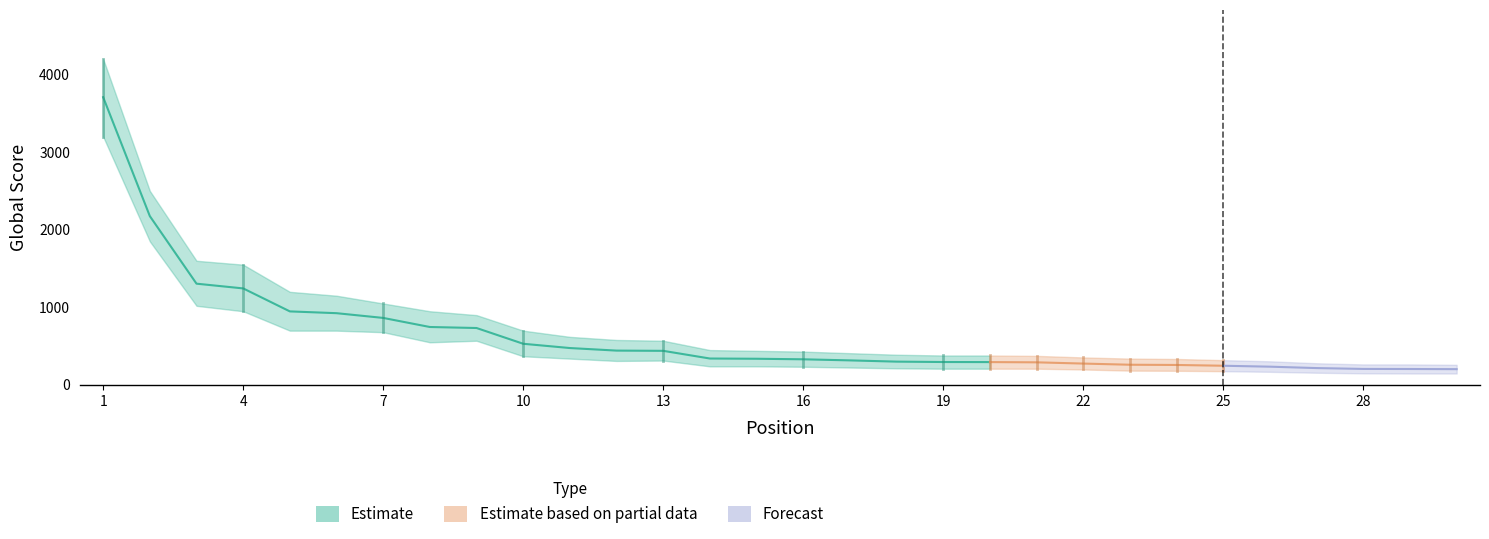

What is the difference between the second highest and second lowest values in the Global Score Lower series?

1702